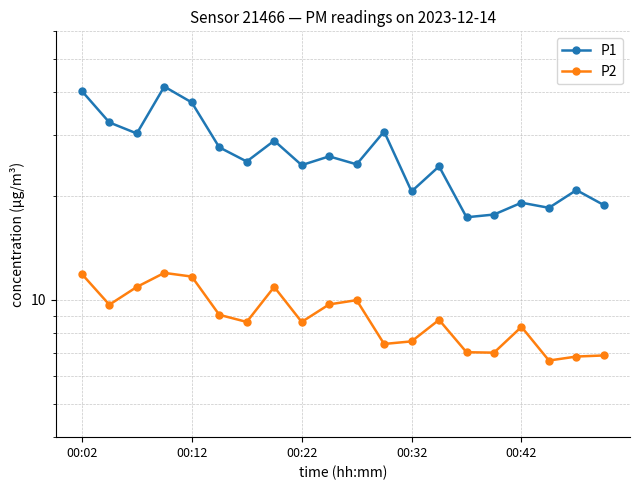

How many series are shown in this chart?

2